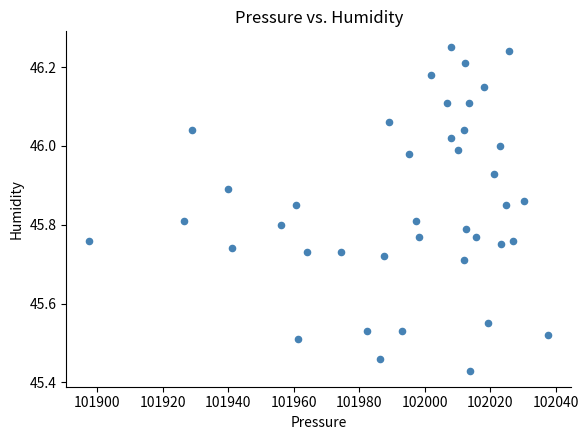

What is the range of Y values (max minus min)?

0.8